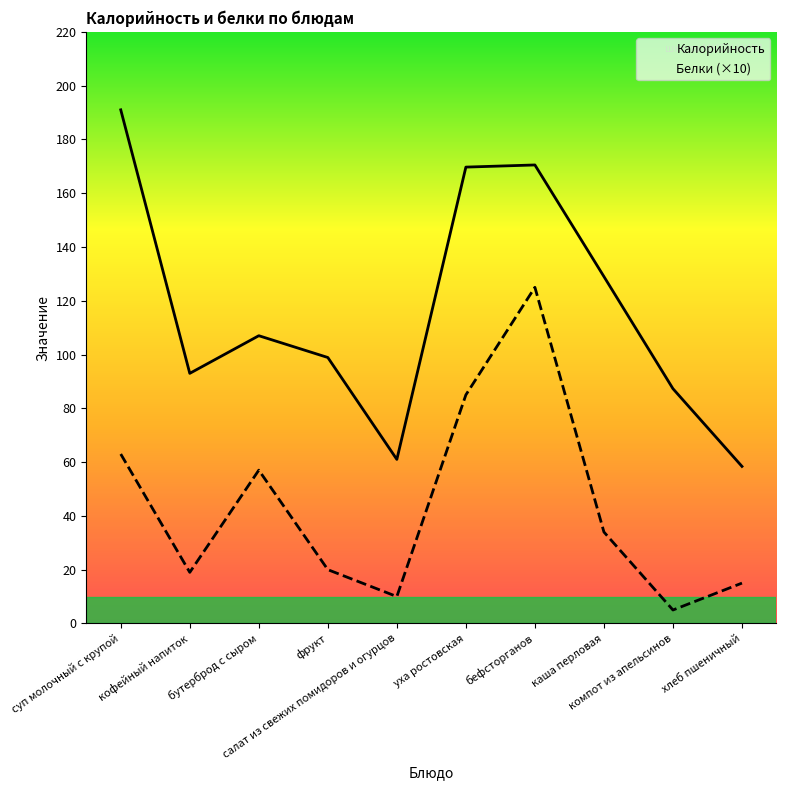

What is the value of the Белки (×10) point at the 7th from the left?

125.0